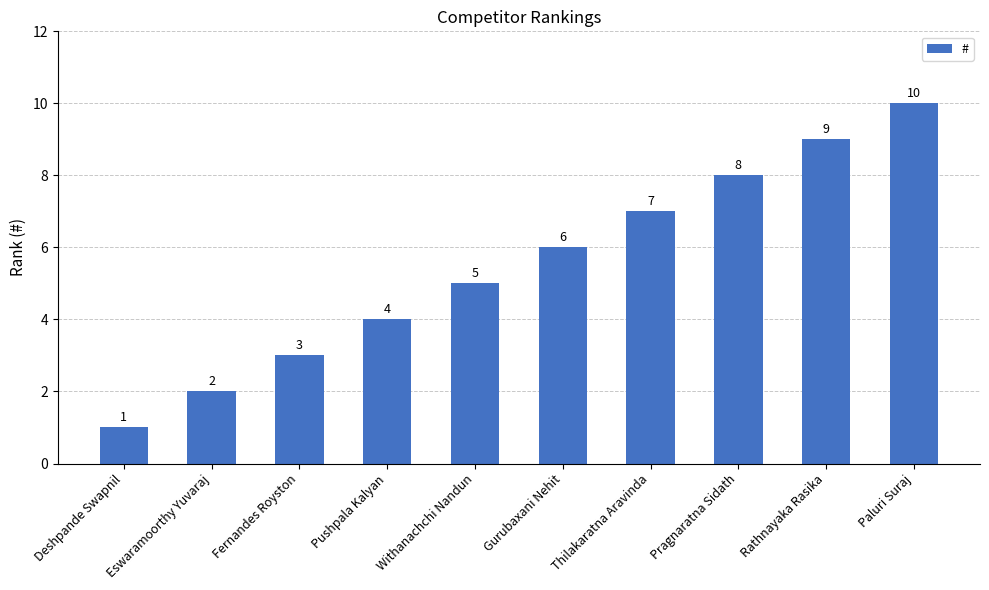

At which category does the chart reach its peak across all series?

Paluri Suraj